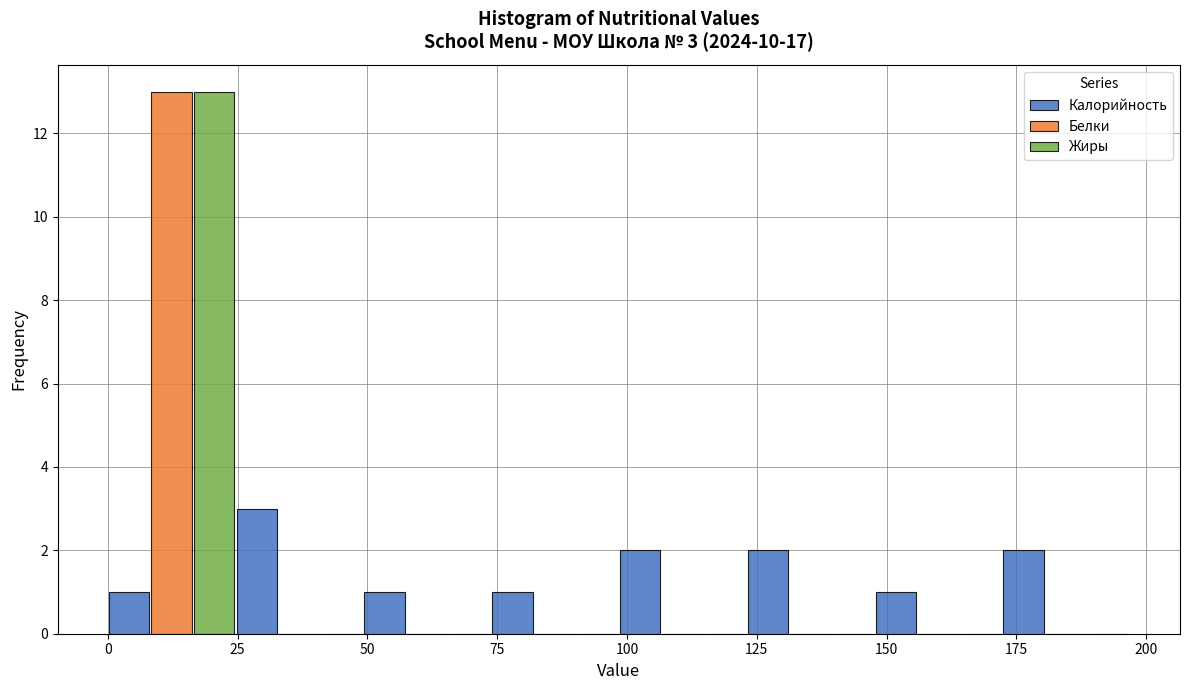

In the Жиры series, which range on the x-axis has the tallest bar?

0 to 25